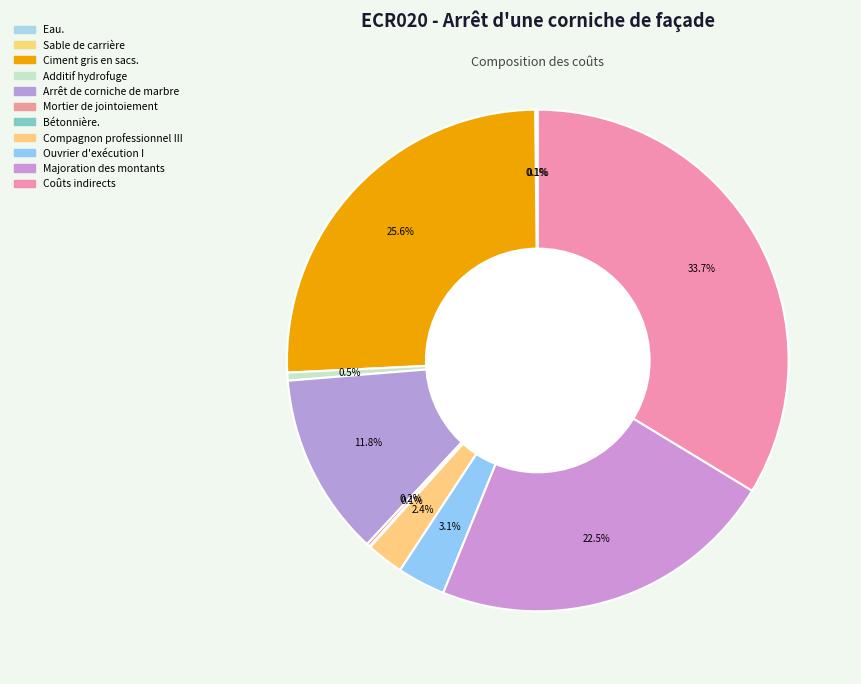

To the nearest percent, what is the combined percentage of Ciment gris en sacs. and Compagnon professionnel III?

28%